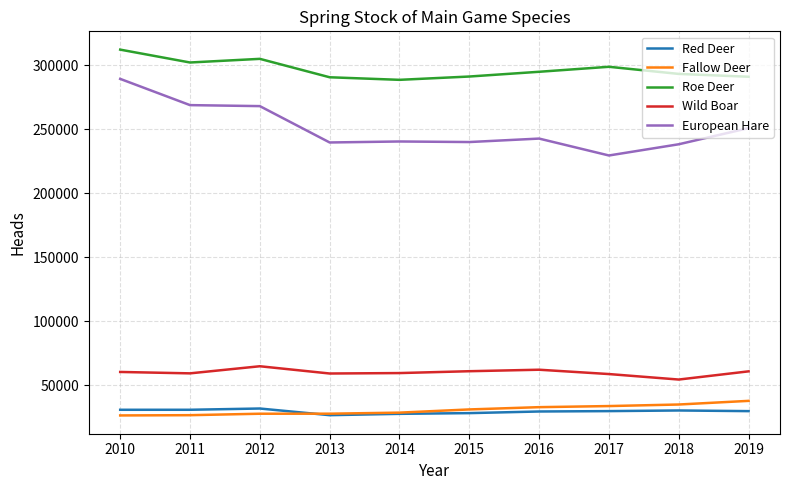

What are all the series names shown in the legend?

Red Deer, Fallow Deer, Roe Deer, Wild Boar, European Hare